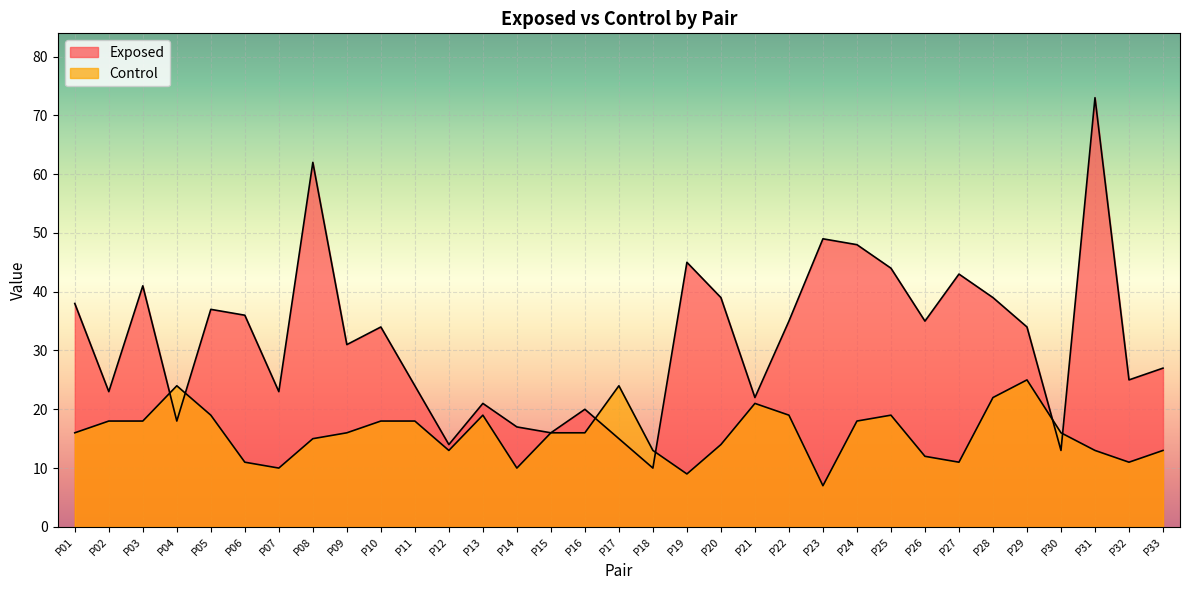

Rank the categories by Control value from highest to lowest.

P29, P04, P17, P28, P21, P05, P13, P22, P25, P02, P03, P10, P11, P24, P01, P09, P15, P16, P30, P08, P20, P12, P18, P31, P33, P26, P06, P27, P32, P07, P14, P19, P23